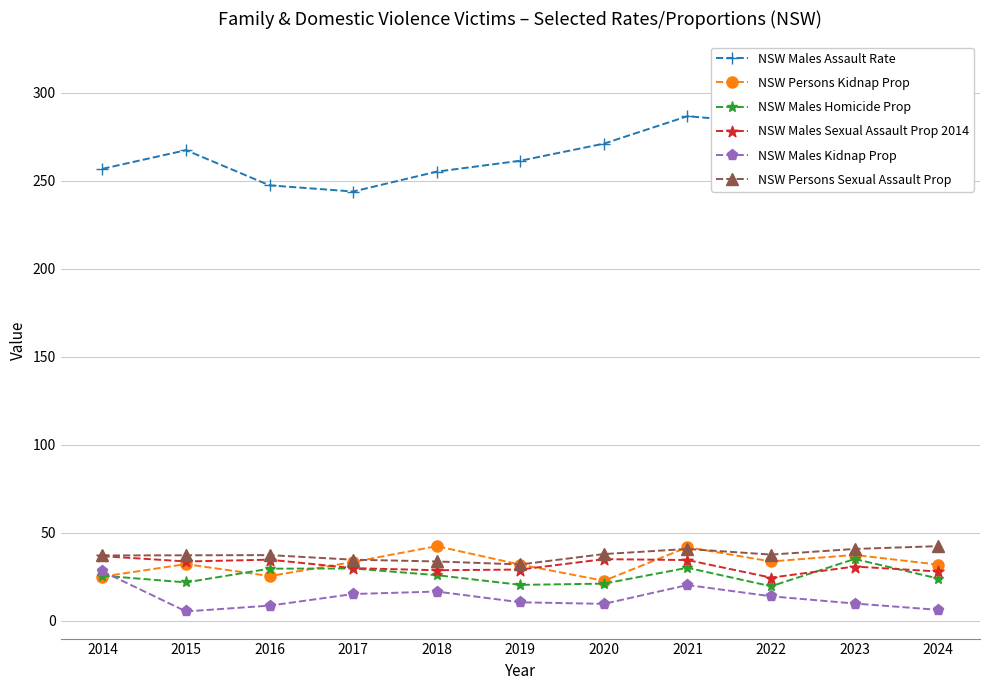

At which label does NSW Persons Sexual Assault Prop reach its peak?

2024